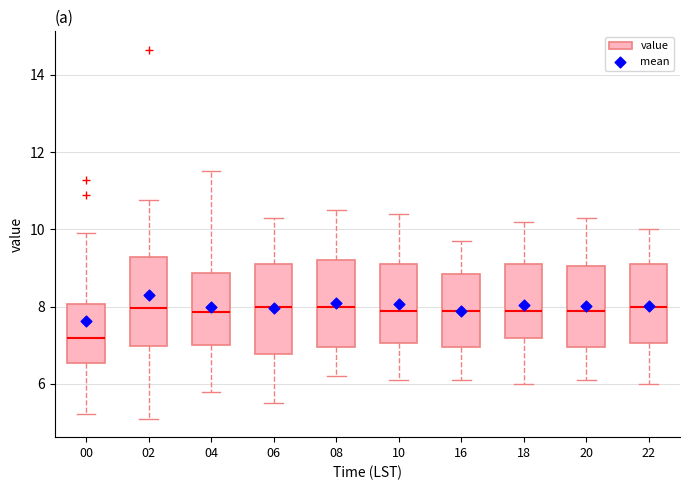

Reading left to right, transcribe this box plot: for each box, give where its median line is, the range the box spans, and where its two whiskers end, as read against the y-axis. The values are not printed on the chart, so give them approximately, as read against the axis.

00: median 7.2, box 6.6 to 8.0, whiskers 5.2 to 10.0
02: median 8.0, box 7.0 to 9.2, whiskers 5.2 to 10.8
04: median 7.8, box 7.0 to 8.8, whiskers 5.8 to 11.6
06: median 8.0, box 6.8 to 9.2, whiskers 5.6 to 10.4
08: median 8.0, box 7.0 to 9.2, whiskers 6.2 to 10.6
10: median 8.0, box 7.0 to 9.2, whiskers 6.2 to 10.4
16: median 8.0, box 7.0 to 8.8, whiskers 6.2 to 9.8
18: median 8.0, box 7.2 to 9.2, whiskers 6.0 to 10.2
20: median 8.0, box 7.0 to 9.0, whiskers 6.2 to 10.4
22: median 8.0, box 7.0 to 9.2, whiskers 6.0 to 10.0